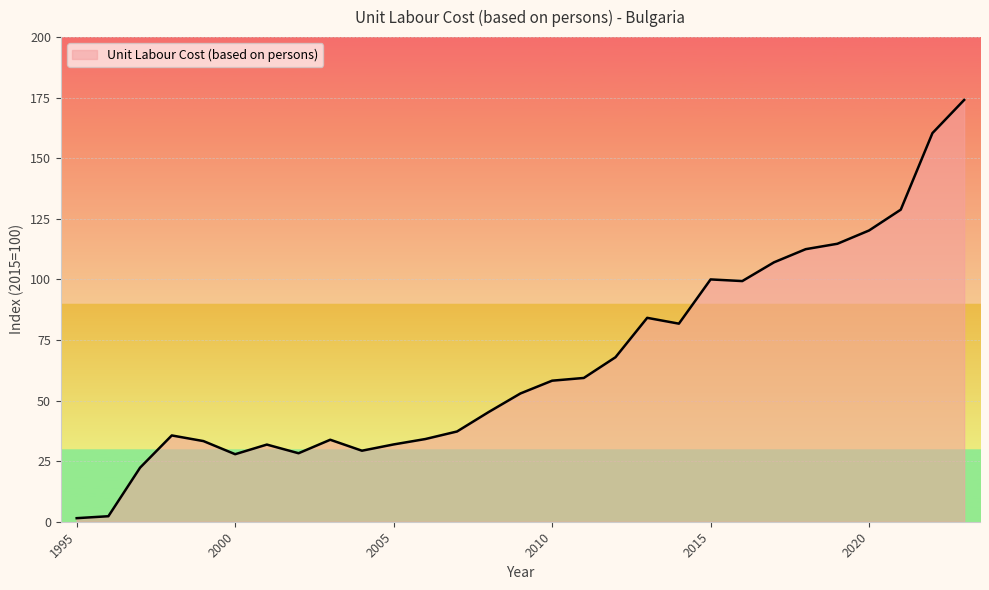

What is the difference between the maximum and minimum values?

172.6